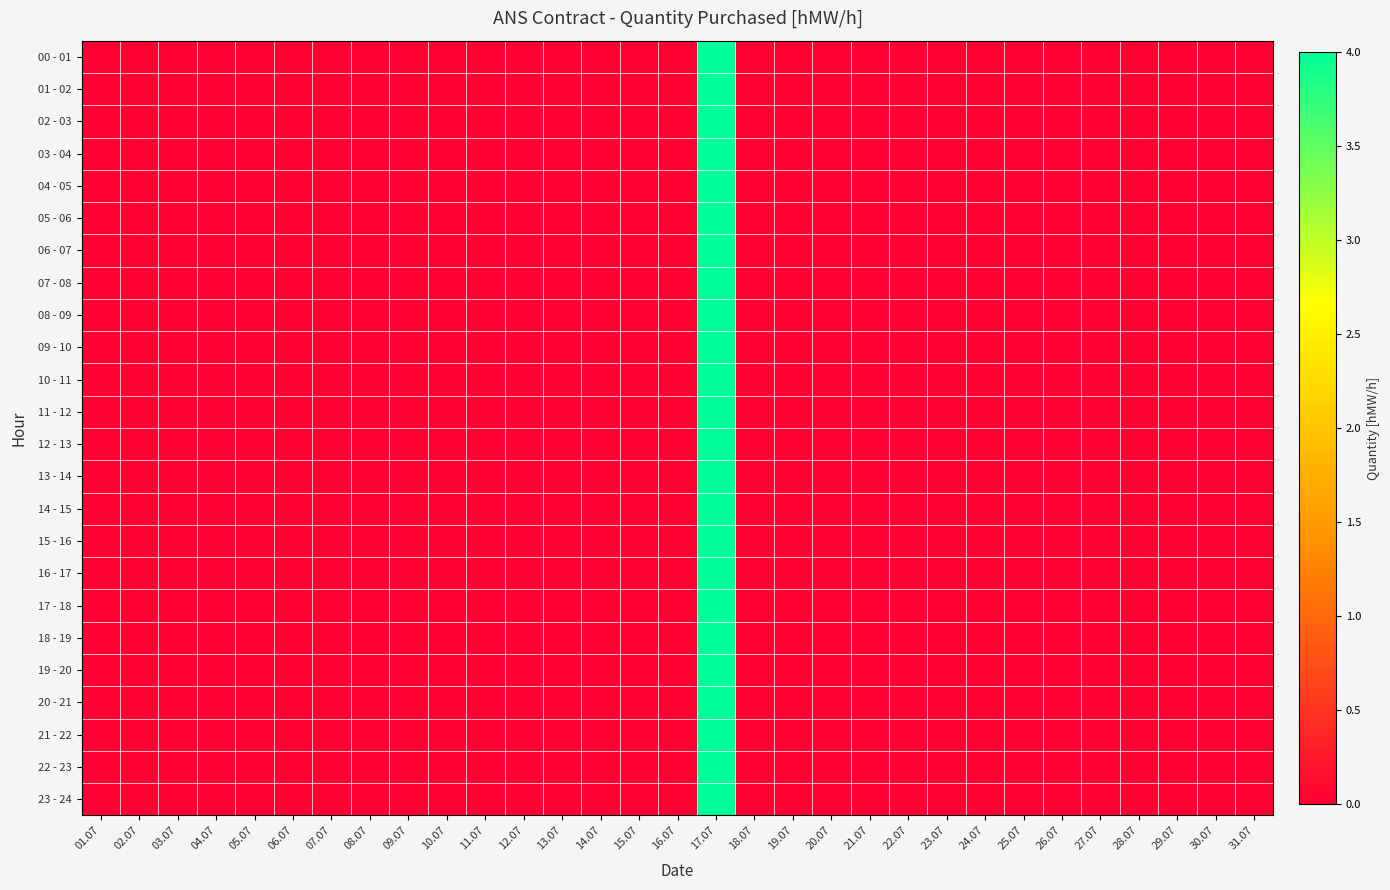

At how many categories does at least one series exceed 3?

1